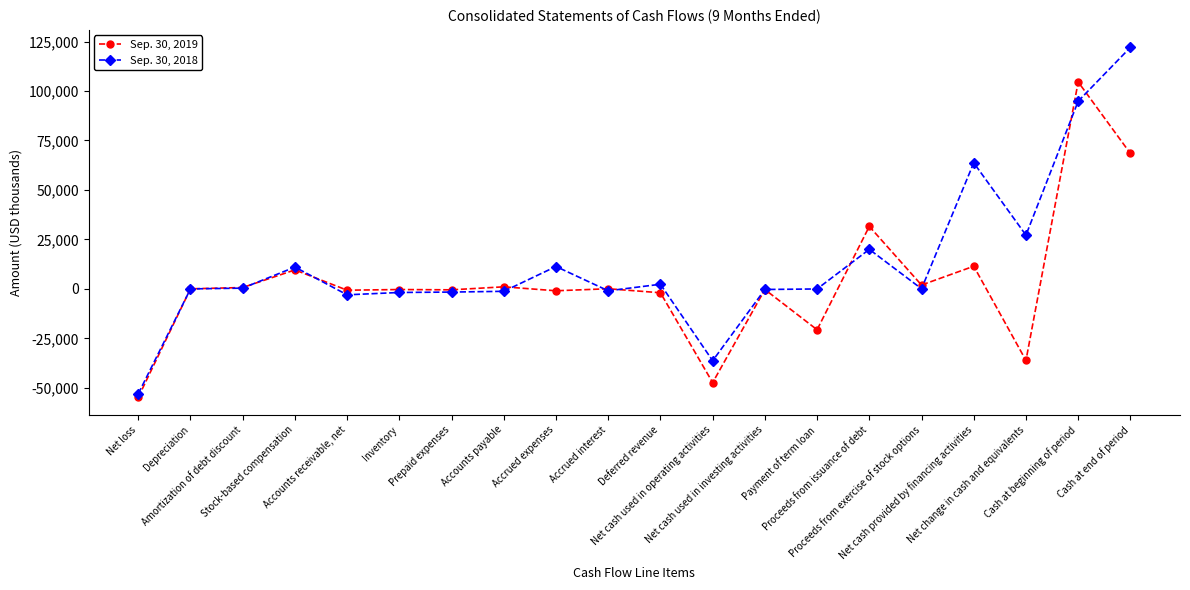

At how many categories does at least one series exceed 3596?

7